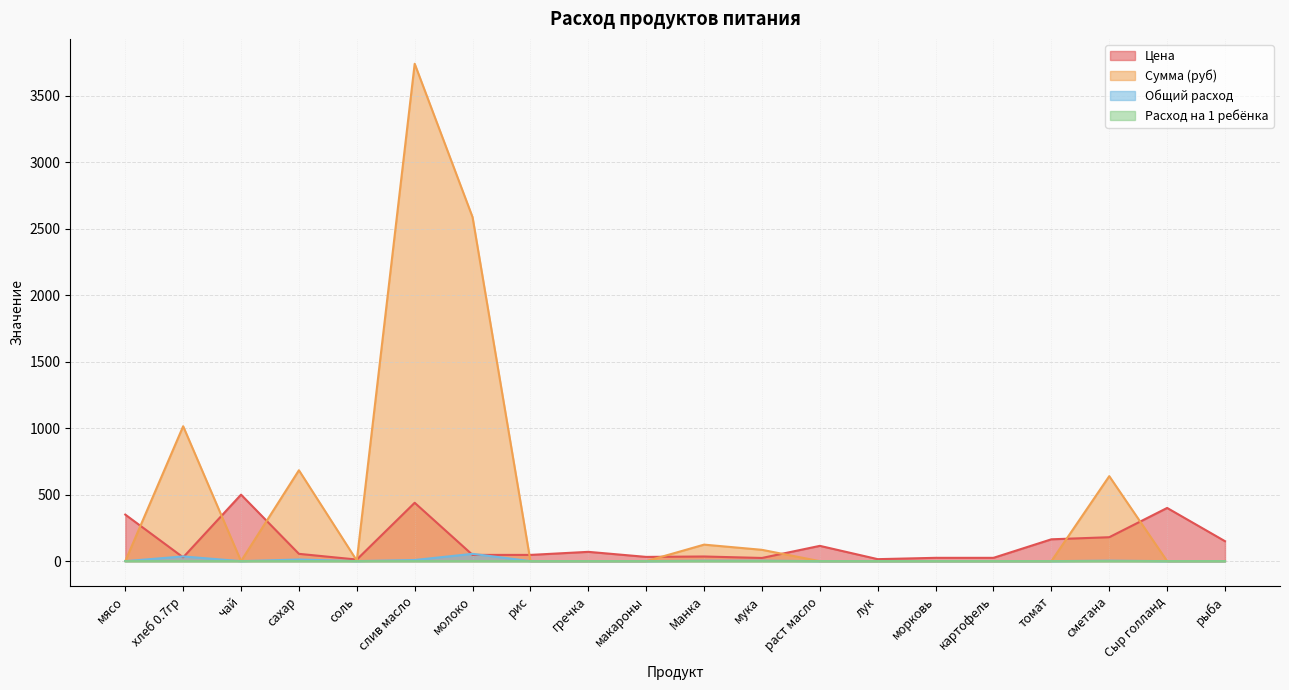

What is the value of the Сумма (руб) point at the 6th from the left?

3739.3